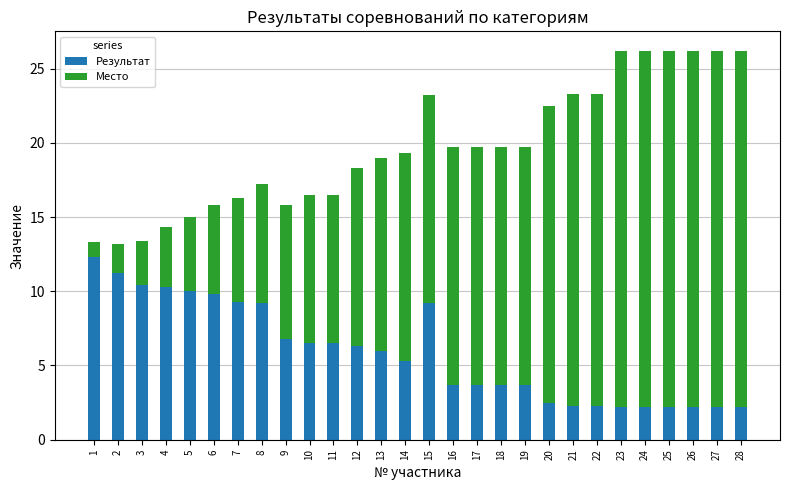

What is the value of the Результат bar at the 5th from the left?

10.0